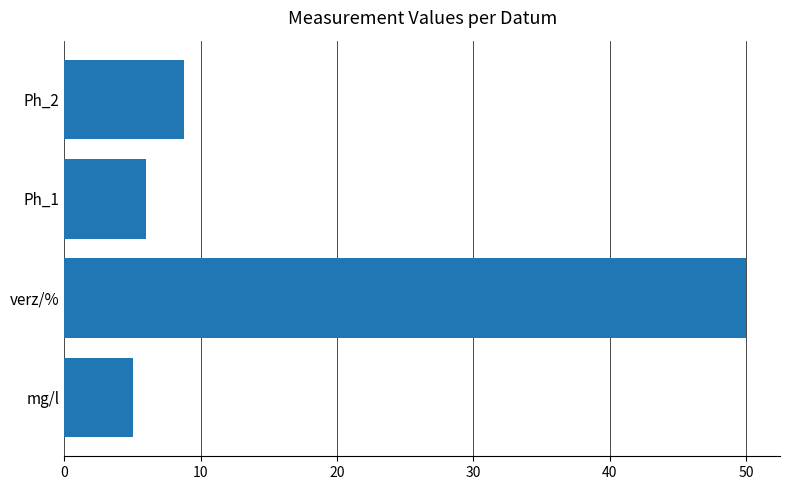

Read the value at mg/l.

5.0